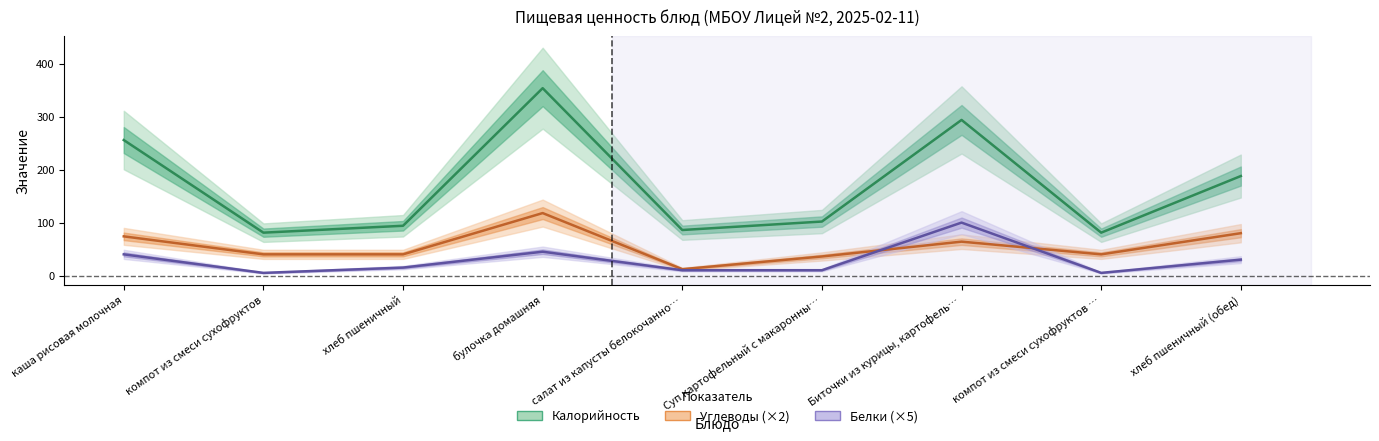

Reading left to right, extract all data points from this chart.

Калорийность: каша рисовая молочная=256	компот из смеси сухофруктов=81	хлеб пшеничный=94	булочка домашняя=354	салат из капусты белокочанно…=86	Суп картофельный с макаронны…=102	Биточки из курицы, картофель…=294	компот из смеси сухофруктов …=81	хлеб пшеничный (обед)=188
Углеводы (×2): каша рисовая молочная=74	компот из смеси сухофруктов=40	хлеб пшеничный=40	булочка домашняя=118	салат из капусты белокочанно…=12	Суп картофельный с макаронны…=36	Биточки из курицы, картофель…=64	компот из смеси сухофруктов …=40	хлеб пшеничный (обед)=80
Белки (×5): каша рисовая молочная=40	компот из смеси сухофруктов=5	хлеб пшеничный=15	булочка домашняя=45	салат из капусты белокочанно…=10	Суп картофельный с макаронны…=10	Биточки из курицы, картофель…=100	компот из смеси сухофруктов …=5	хлеб пшеничный (обед)=30